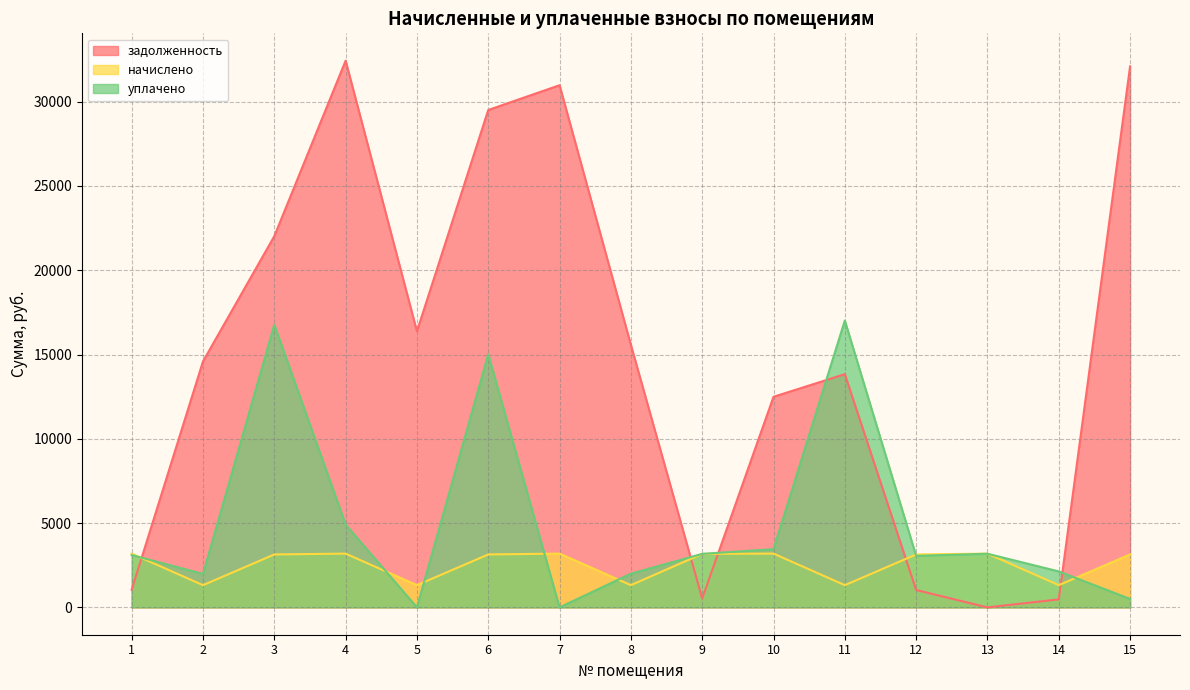

What are all the series names shown in the legend?

задолженность, начислено, уплачено